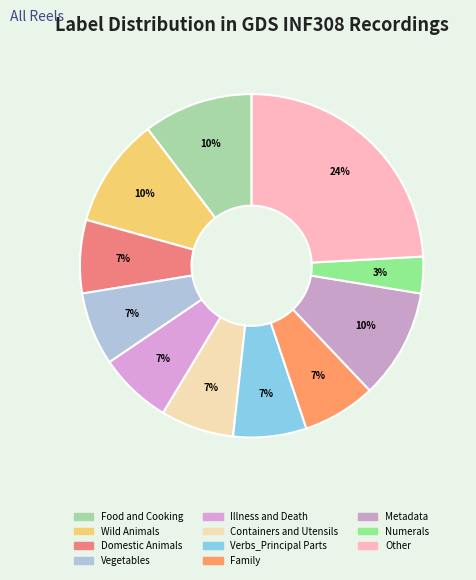

To the nearest percent, what is the average slice percentage?

9%